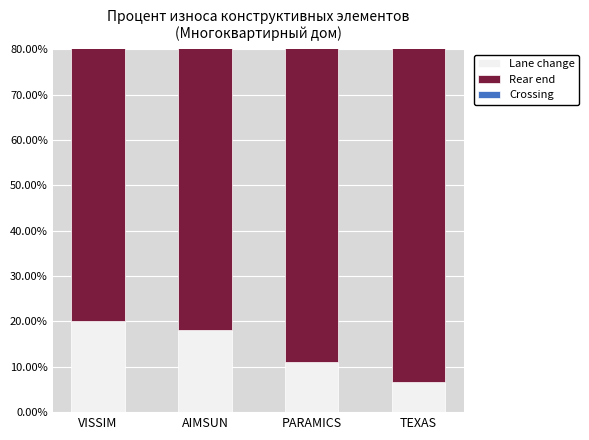

What is the label of the 3rd bar from the left?

PARAMICS